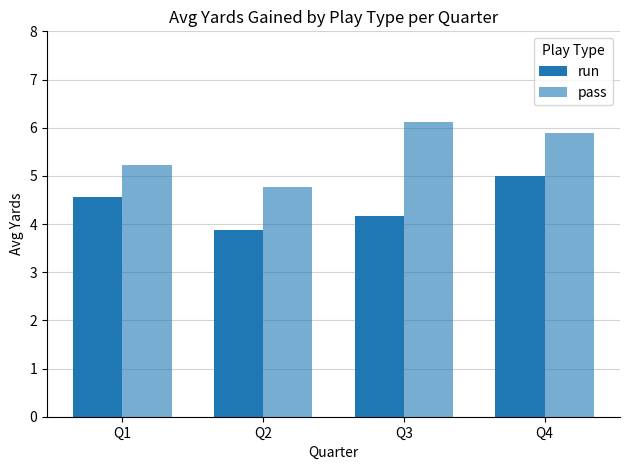

How many series are shown in this chart?

2